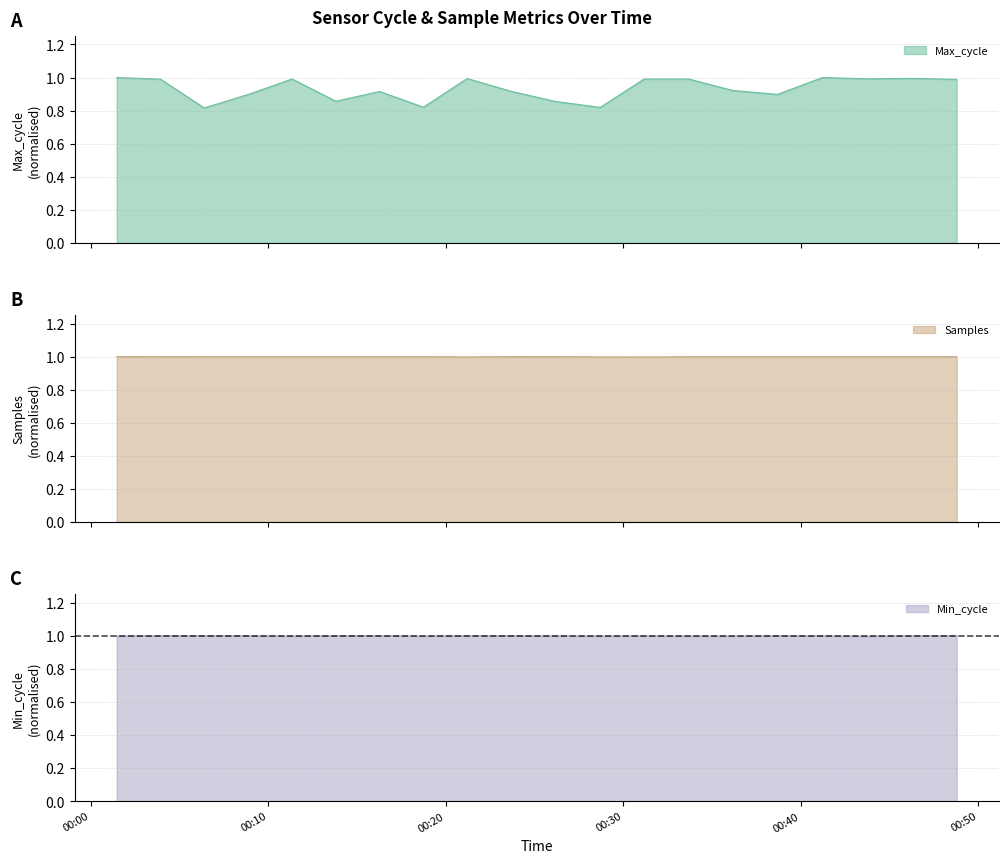

What is the highest value of the Samples series?

1.0